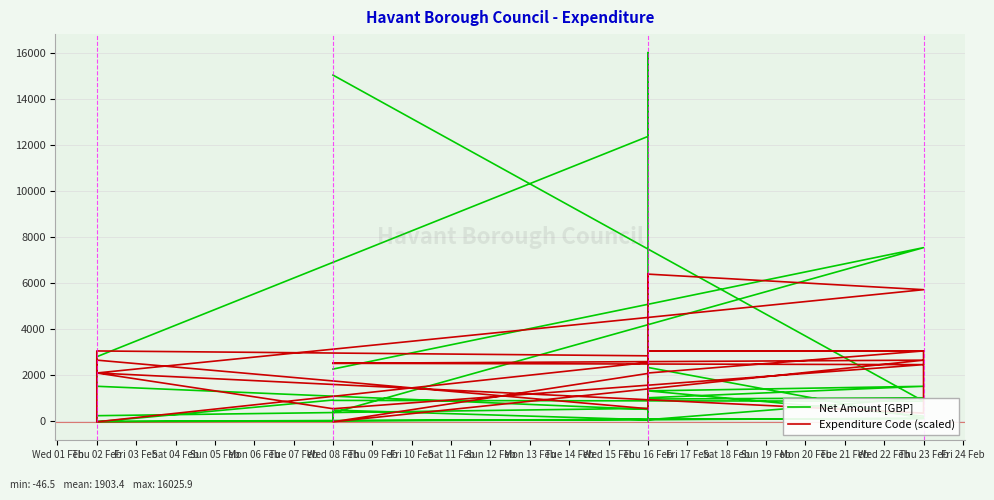

Count the number of data series in this chart.

2